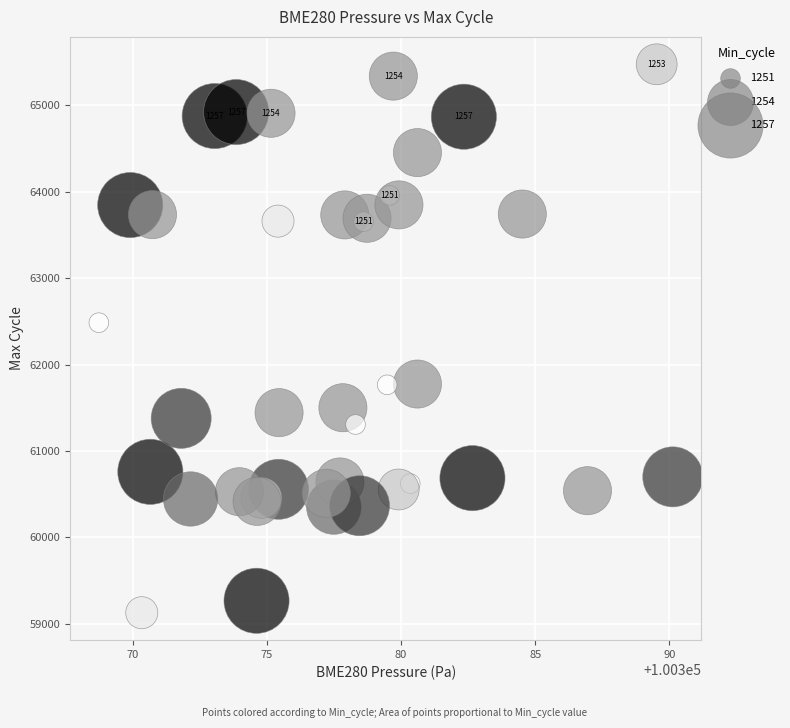

What Y value in the scatter plot is closest to 62301?

62484